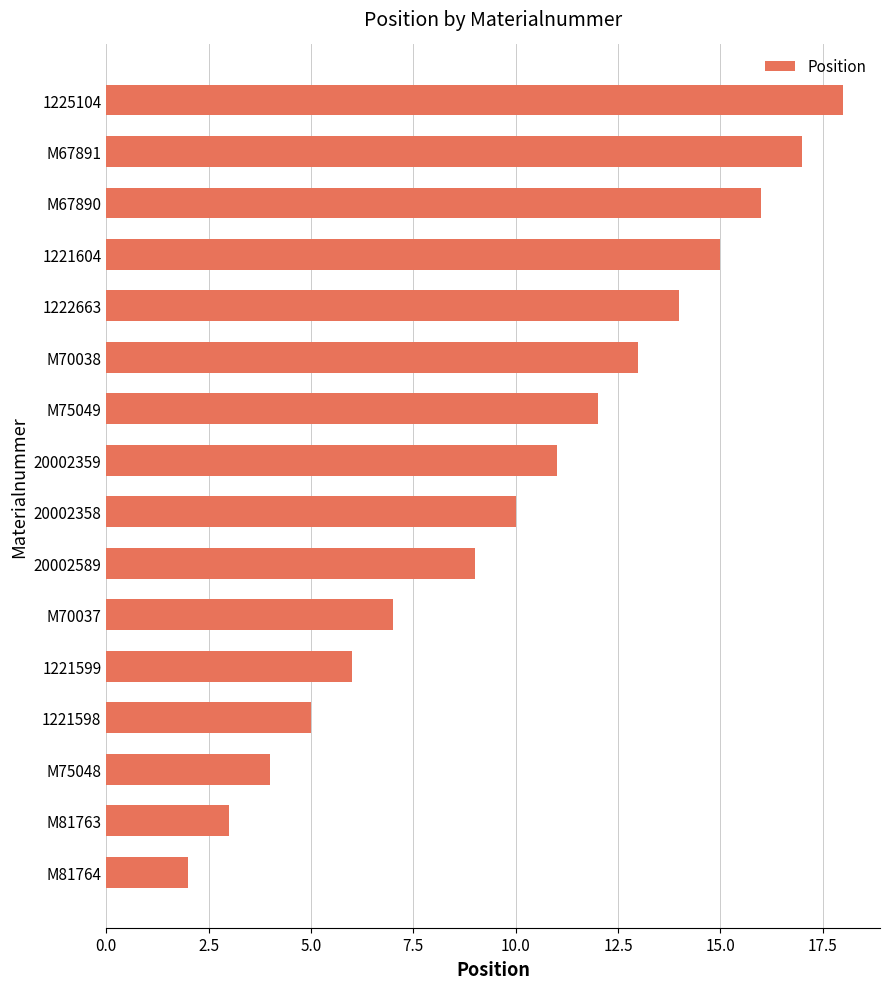

What is the change in value from 20002358 to 20002359?

+1